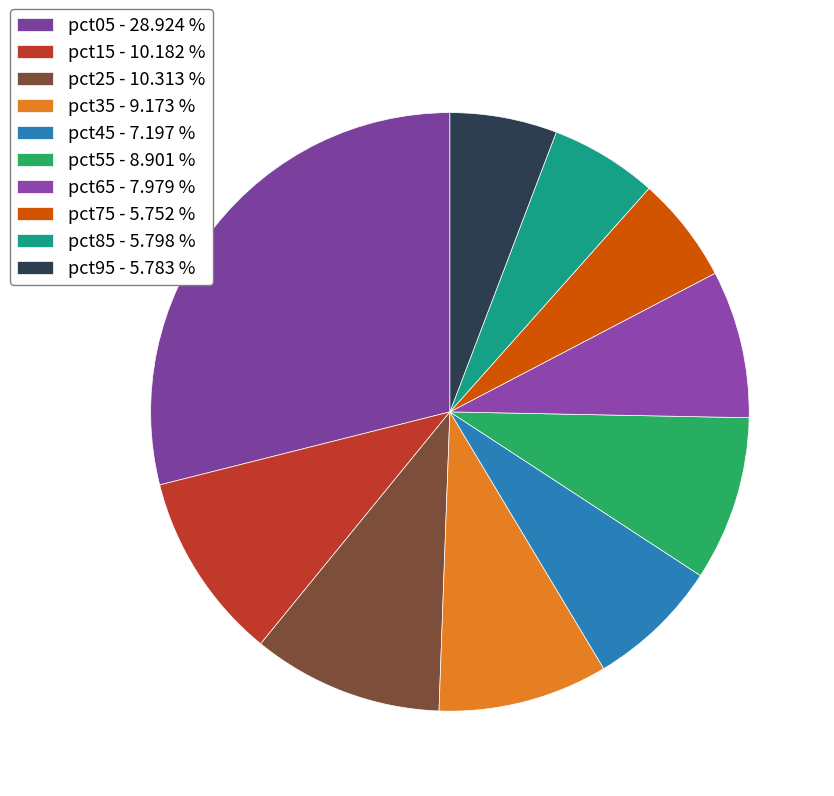

How many segments does this pie chart have?

10